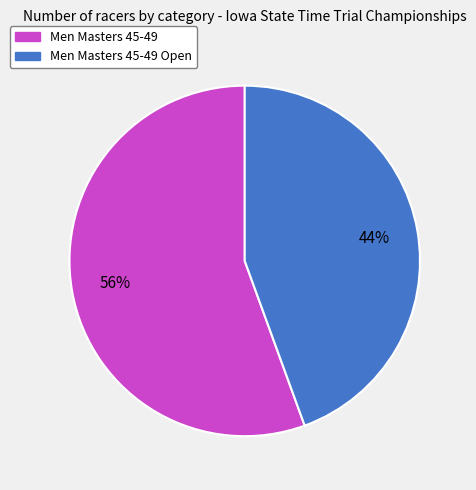

Is there any slice that represents more than half of the pie?

Yes